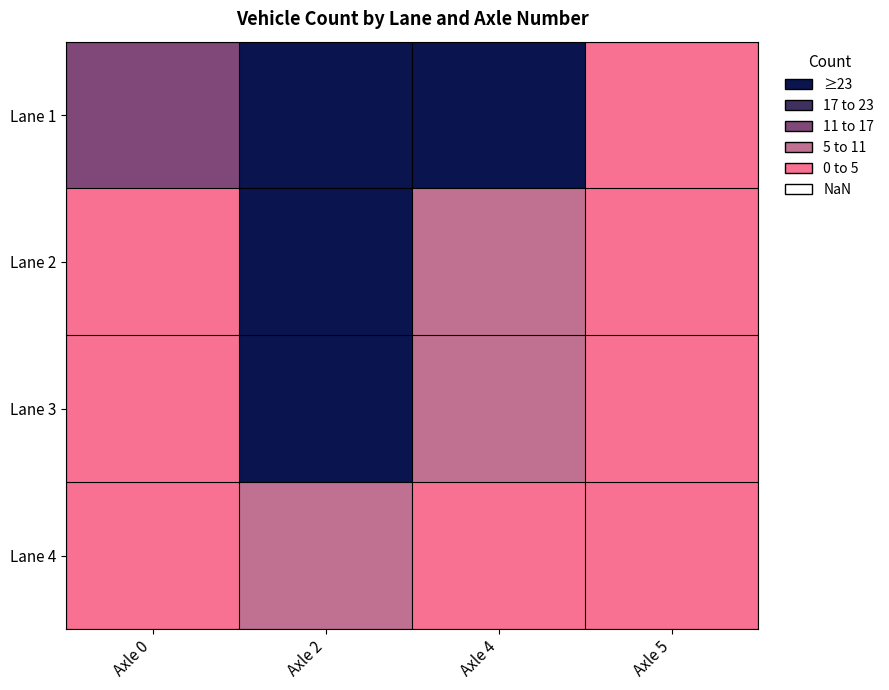

What is the spread (max minus min) of values at Axle 4?

48